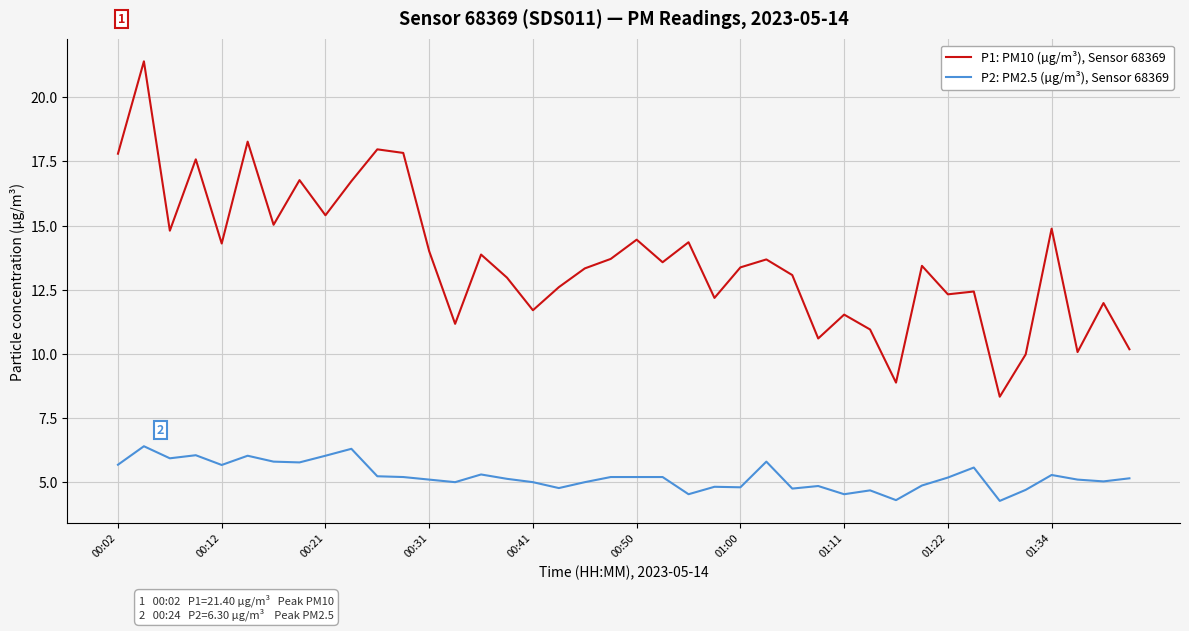

Which series has the largest range (max minus min)?

P1: PM10 (µg/m³), Sensor 68369